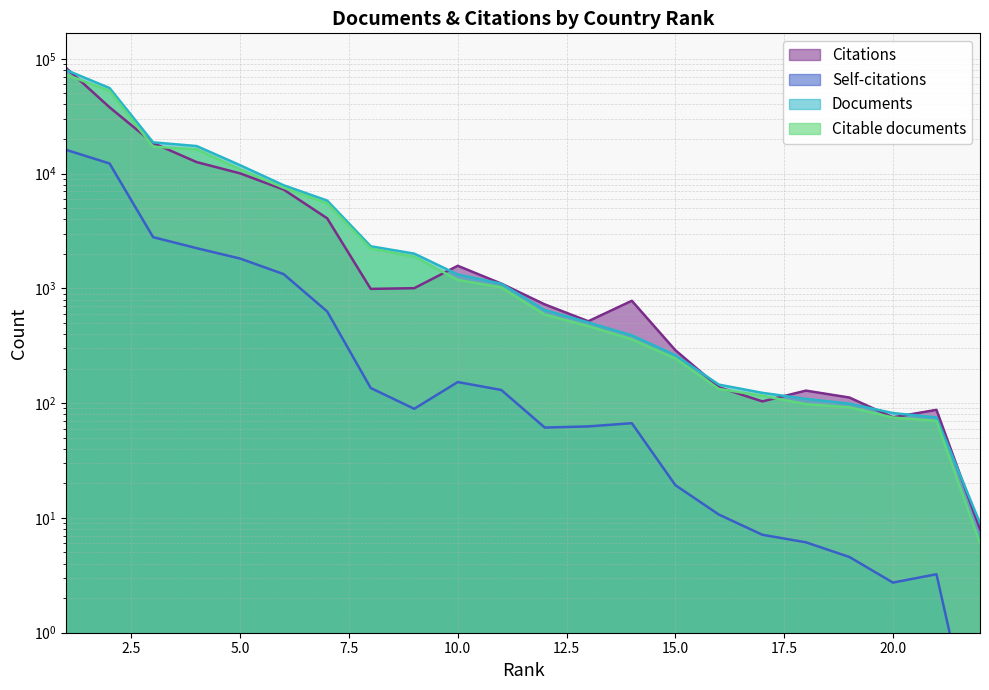

What is the minimum value shown in the chart?

0.1